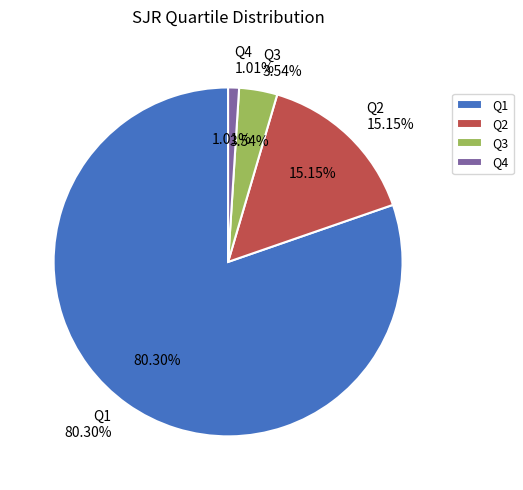

How many slices are in this pie chart?

4